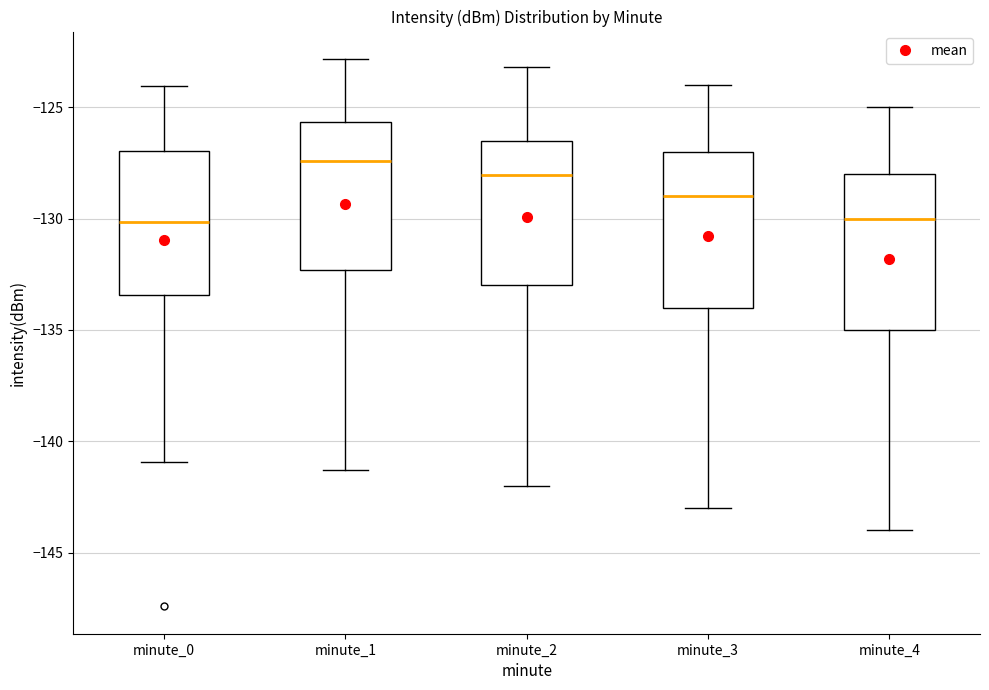

Where is the lower edge of the box for minute_0 on the y-axis? The values are not printed on the chart, so give them approximately, as read against the axis.

-133.5